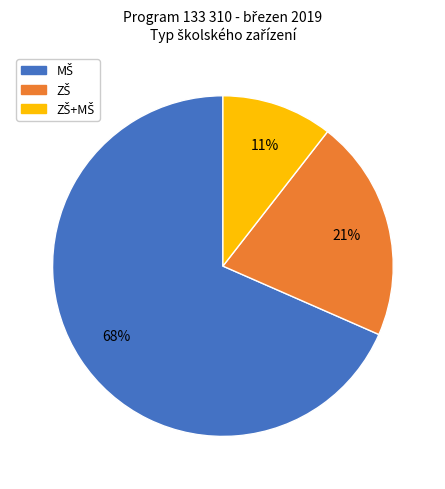

To the nearest percent, what is the average slice percentage?

33%